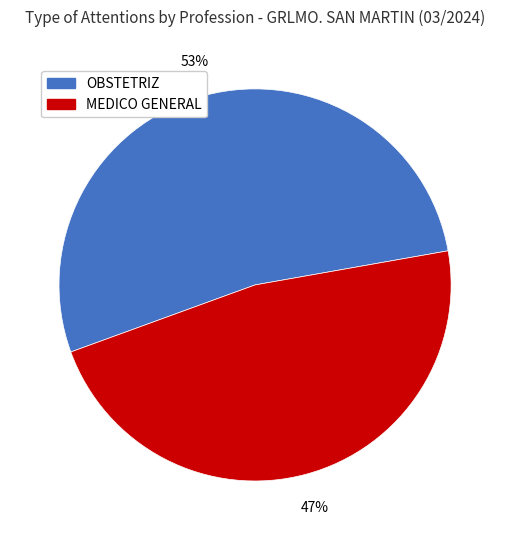

How many segments does this pie chart have?

2